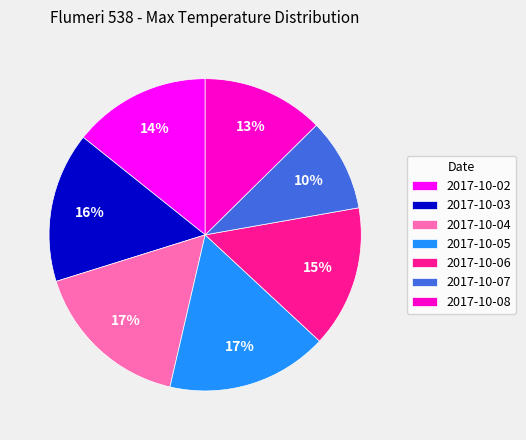

Approximately how many times larger is the value at 2017-10-05 compared to 2017-10-06?

1.1